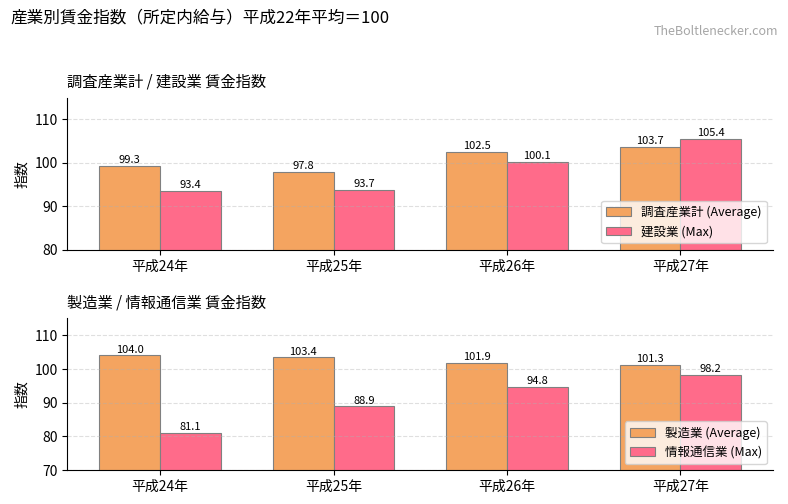

What is the total value across all series at 平成25年?

383.8